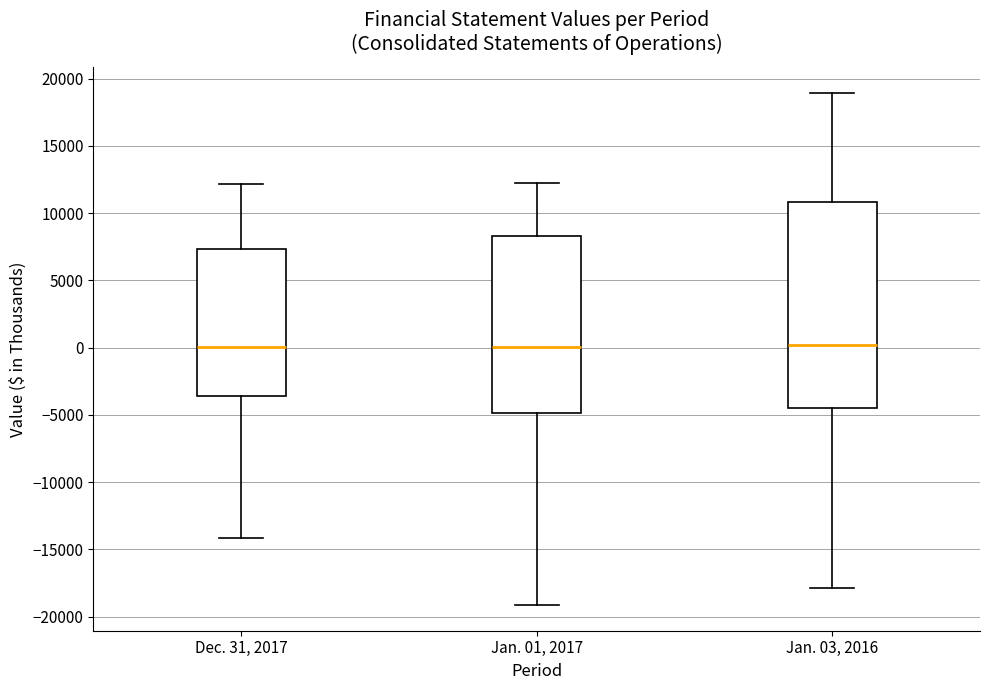

Which box is the tallest, from its lower edge to its upper edge?

Jan. 03, 2016